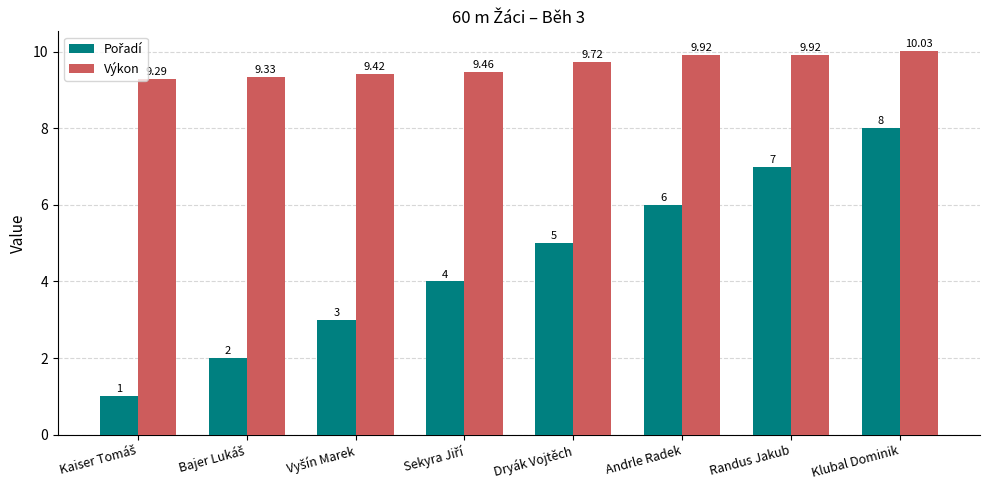

Which series has the largest total across all categories?

Výkon